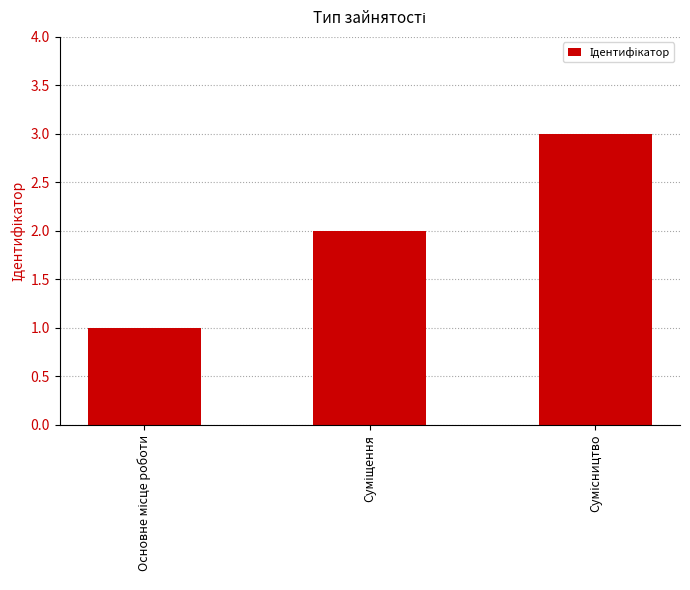

What is the greatest value displayed?

3